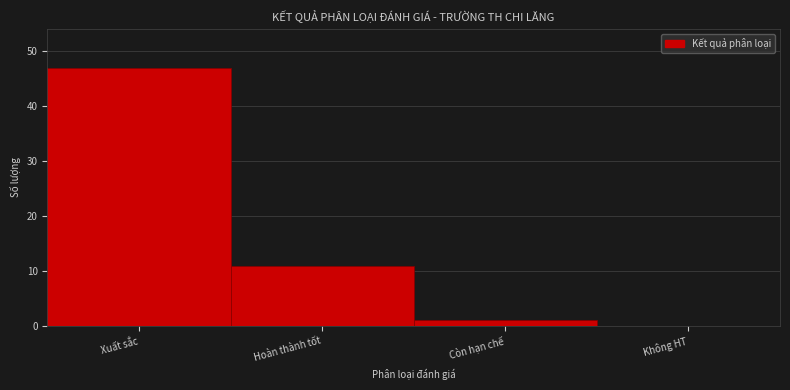

Reading right to left, extract all data points from this chart.

Không HT=0	Còn hạn chế=1	Hoàn thành tốt=11	Xuất sắc=47